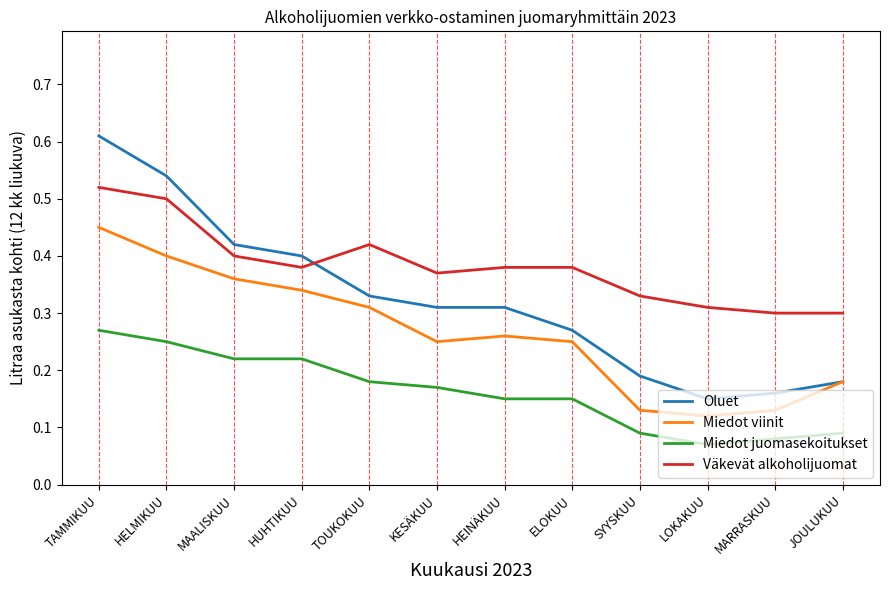

Between HELMIKUU and HEINÄKUU, which series saw the biggest shift?

Oluet